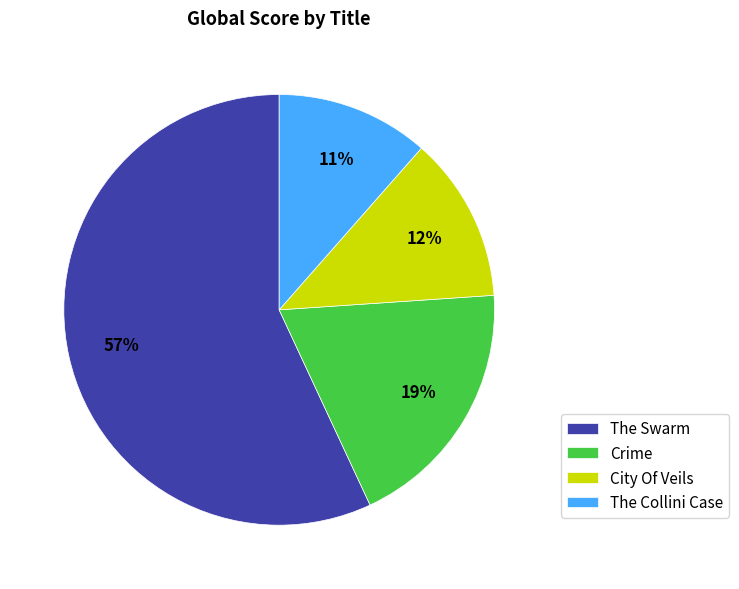

To the nearest percent, what is the average slice percentage?

25%